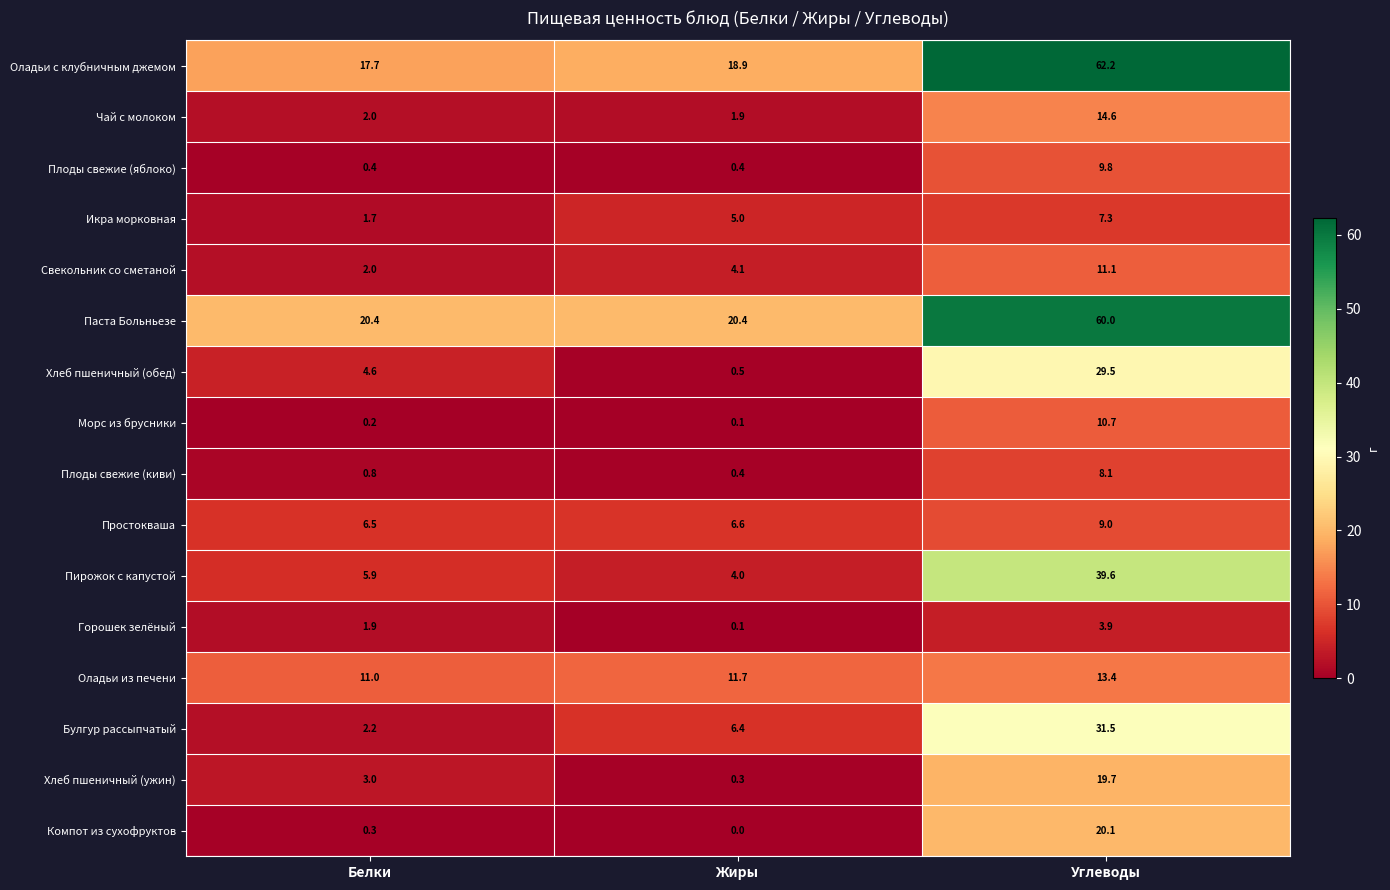

How many data points does each series have?

3